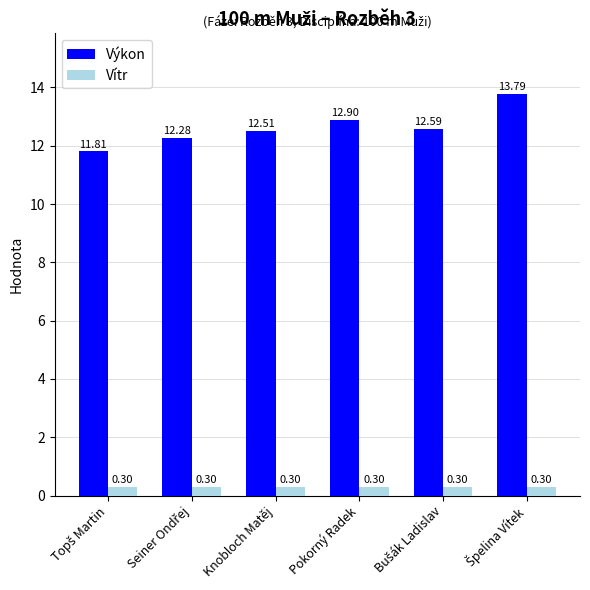

What is the average value of the Vítr series?

0.3